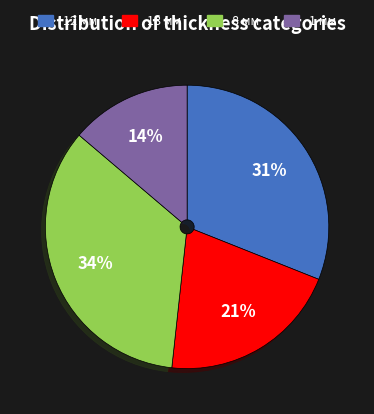

What is the ratio of the value at 8 мм to the value at 12 мм?

1.1